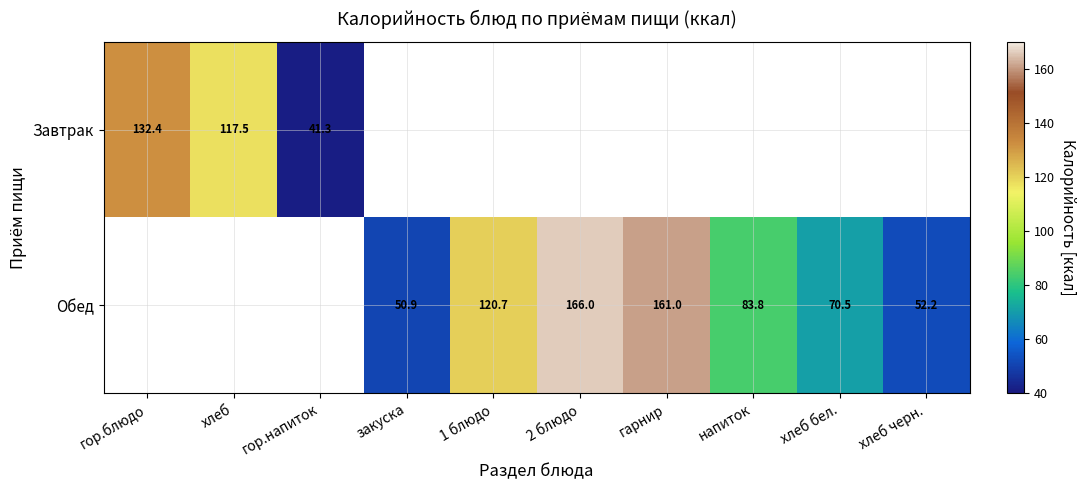

Is the value of Обед at хлеб черн. greater than the value of Завтрак at хлеб?

No